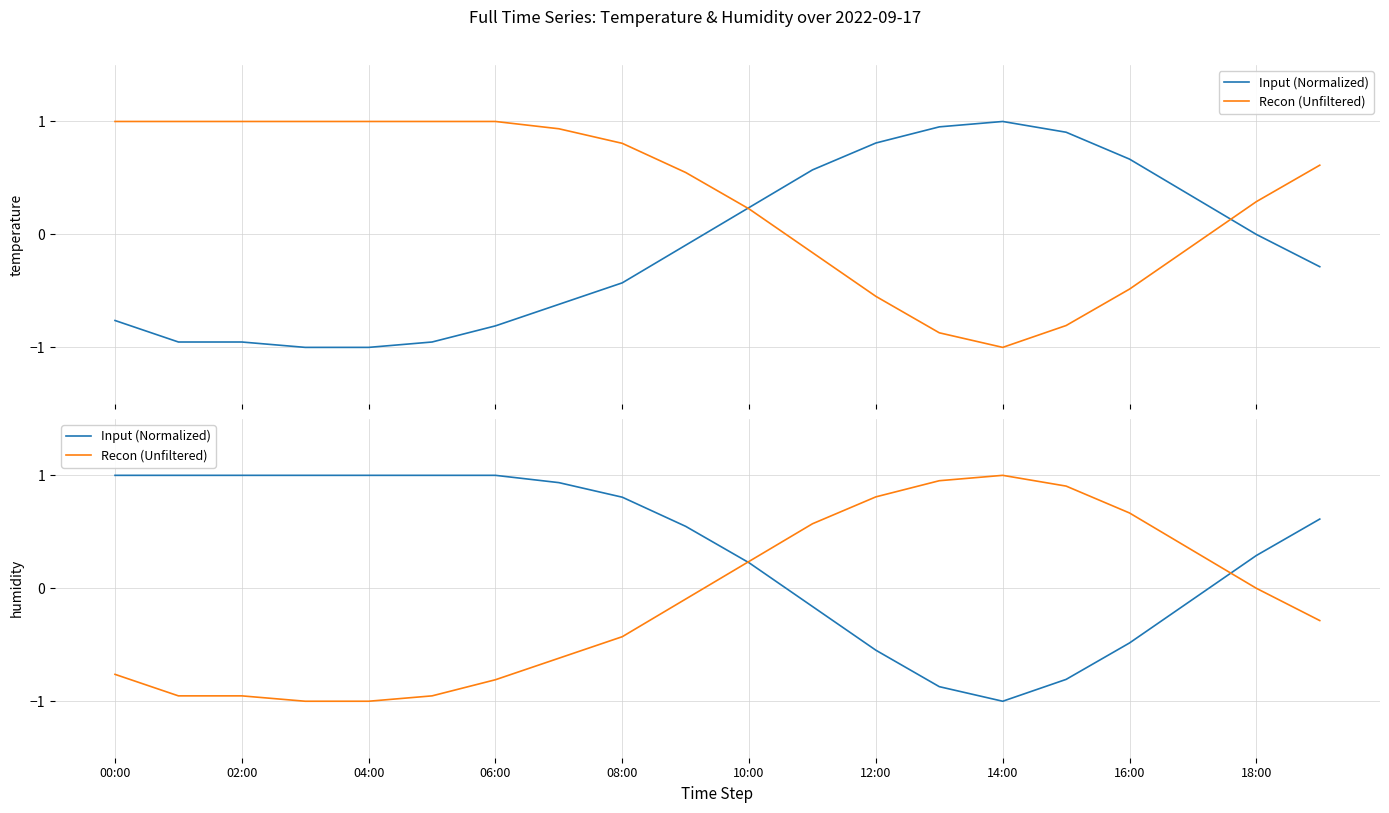

Is the value of Recon (Unfiltered) at 08:00 greater than the value of Input (Normalized) at 11?

No